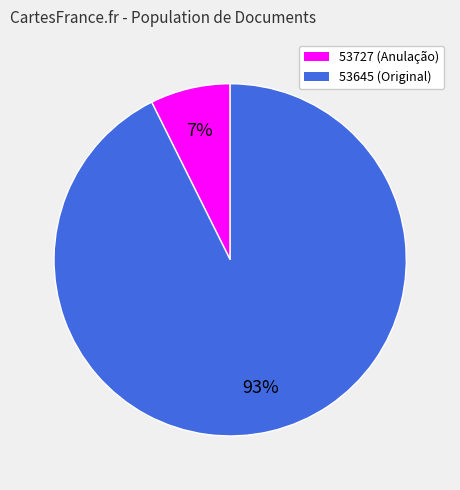

Is the sum of 53645 and 53727 greater than half?

Yes